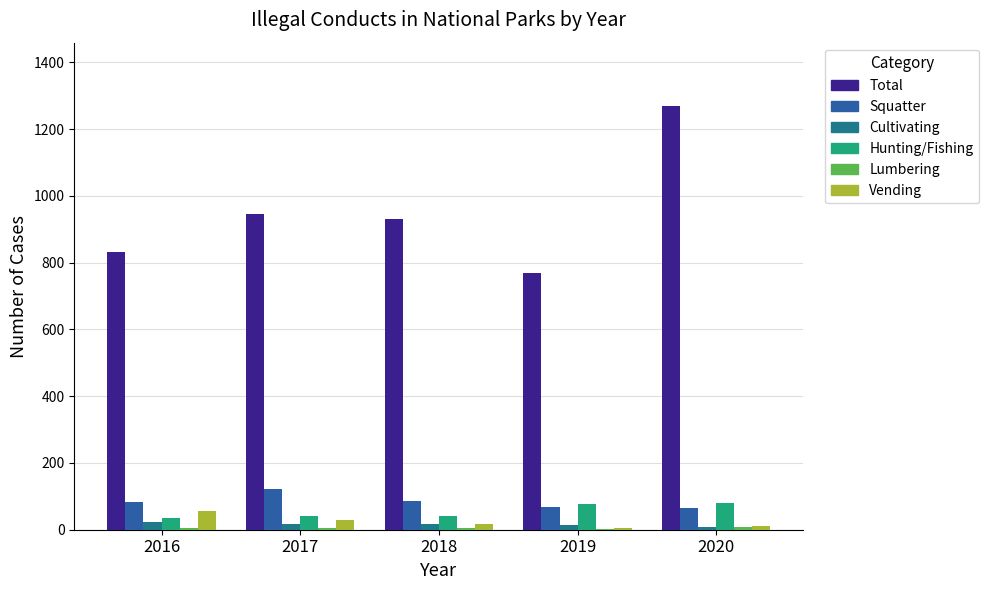

Between 2016 and 2020, which series saw the biggest shift?

Total